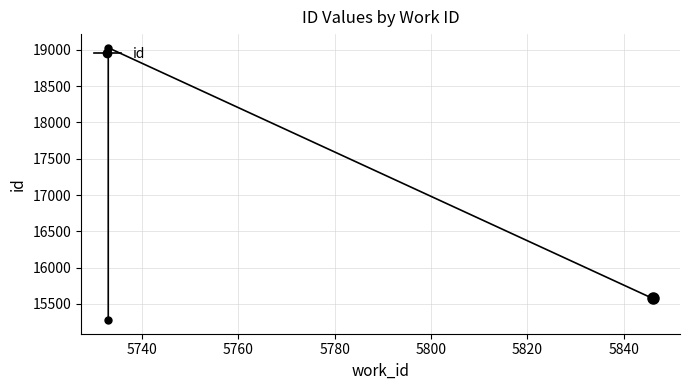

What is the average value?

16627